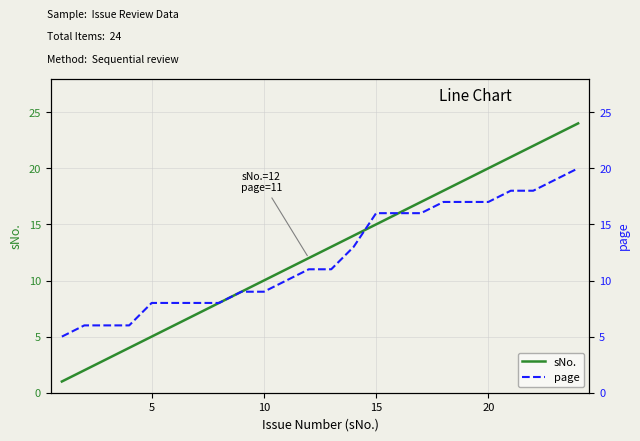

True or false: page and sNo. cross at least once.

True